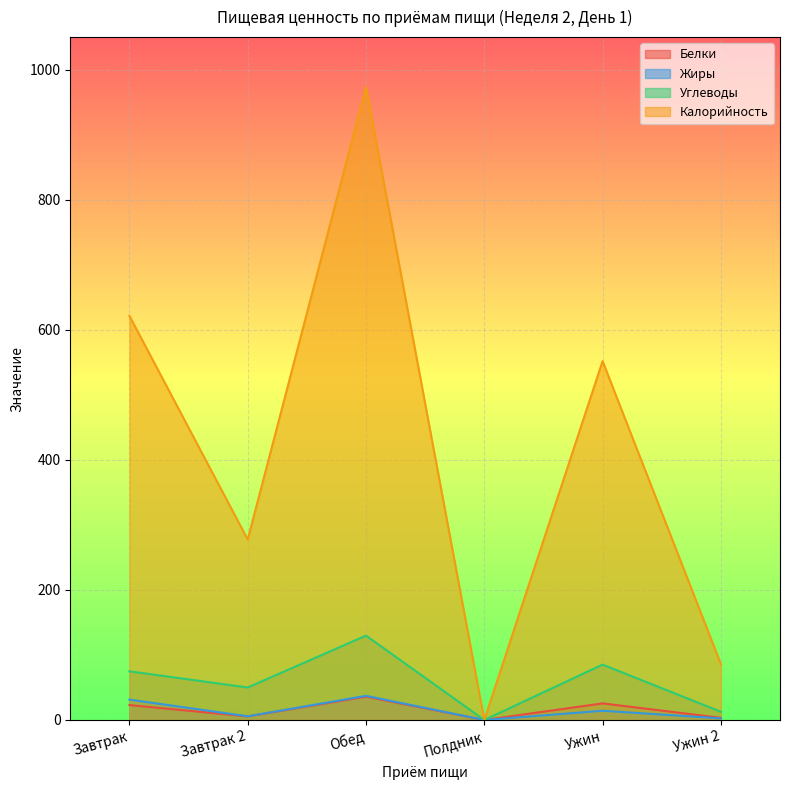

Reading right to left, transcribe all the data shown in this chart.

Белки: 3.3	25.5	0.0	35.8	5.5	22.9
Жиры: 2.5	14.2	0.0	37.1	5.7	31.3
Углеводы: 12.6	85.2	0.0	129.7	50.0	74.9
Калорийность: 86.0	551.8	0.0	973.2	277.5	621.3